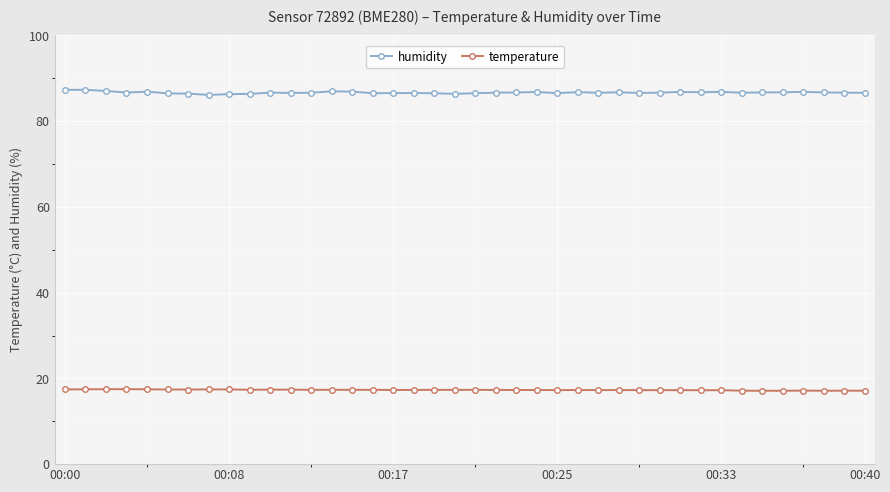

At how many categories does at least one series exceed 49?

40